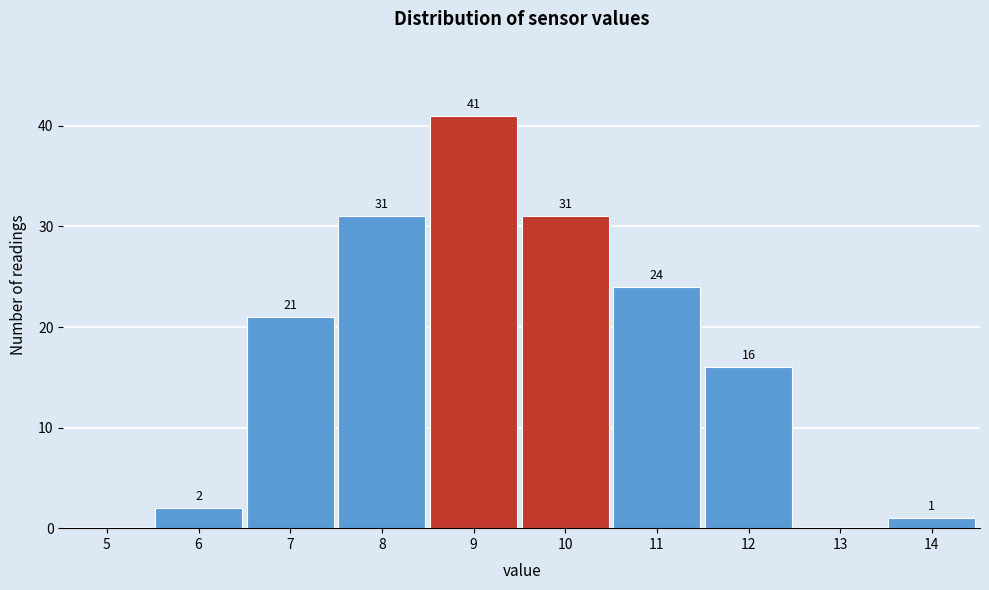

Reading left to right, list all the values displayed in this chart.

5=0	6=2	7=21	8=31	9=41	10=31	11=24	12=16	13=0	14=1